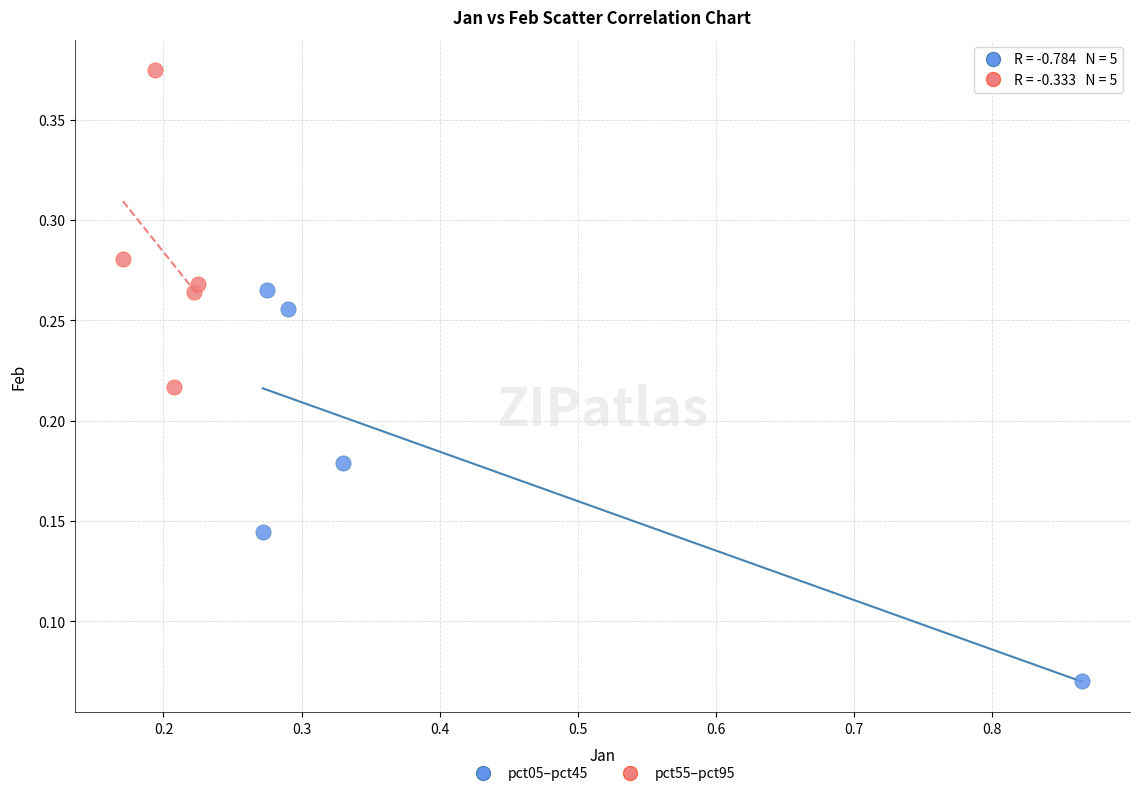

Which series has the widest spread of Y values?

pct05–pct45